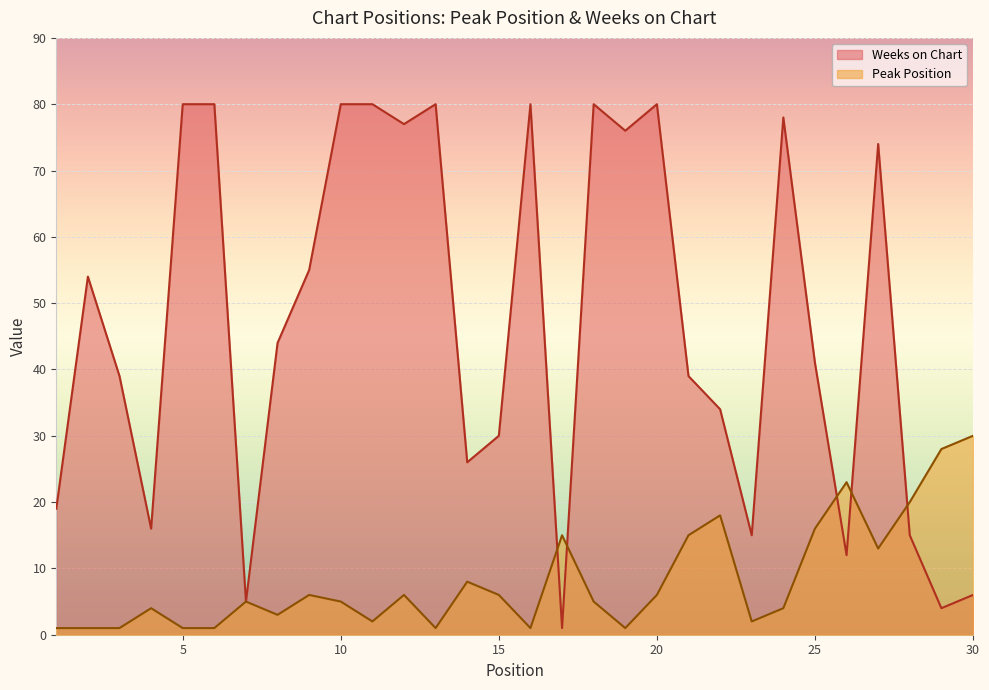

Which series has the largest range (max minus min)?

Weeks on Chart